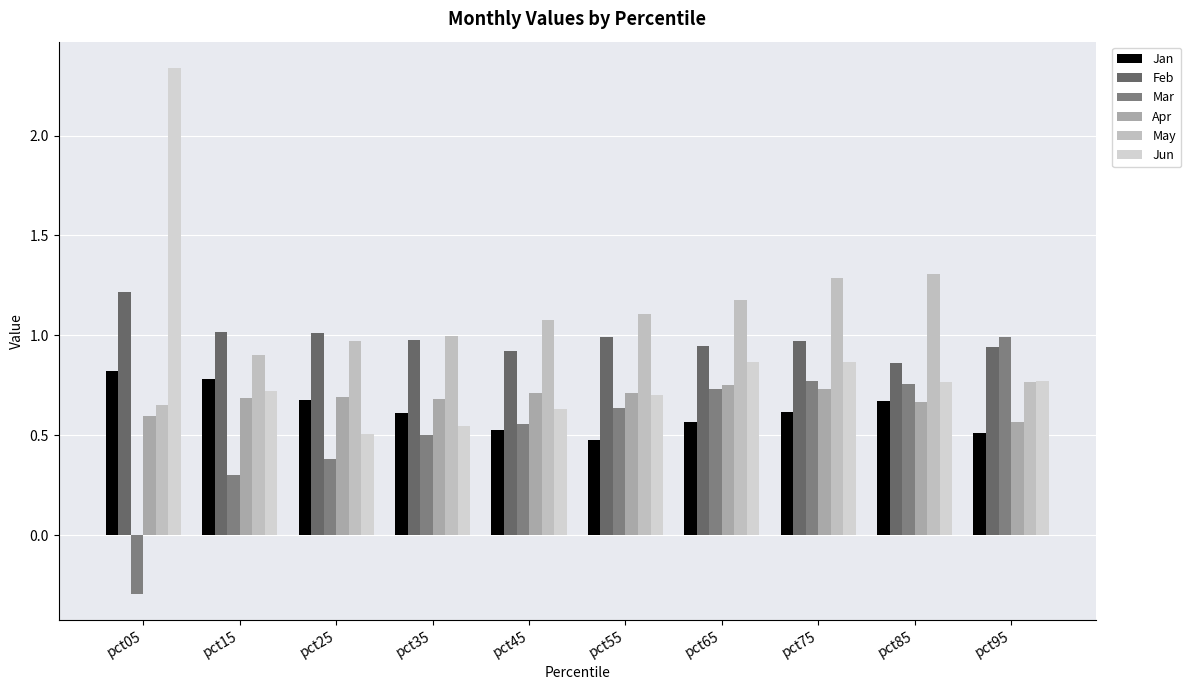

What value does the Jan series have at pct05?

0.8